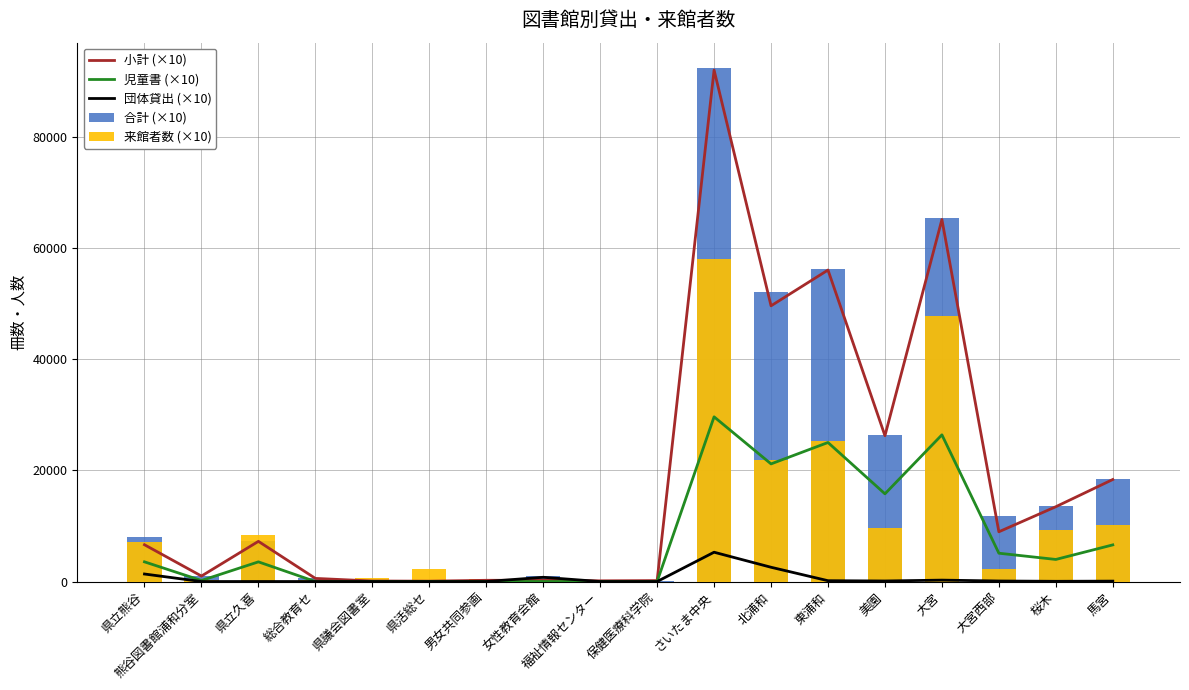

Which series has the widest spread of values?

合計 (×10)